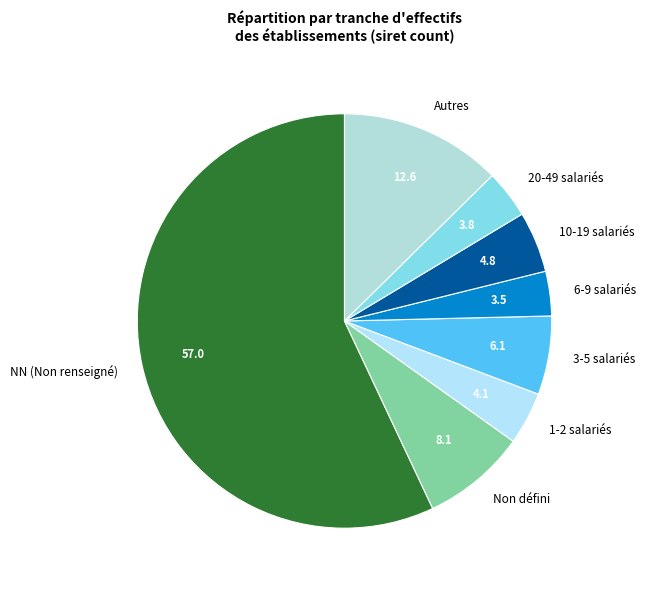

Combined, do Autres and NN (Non renseigné) account for over 50%?

Yes